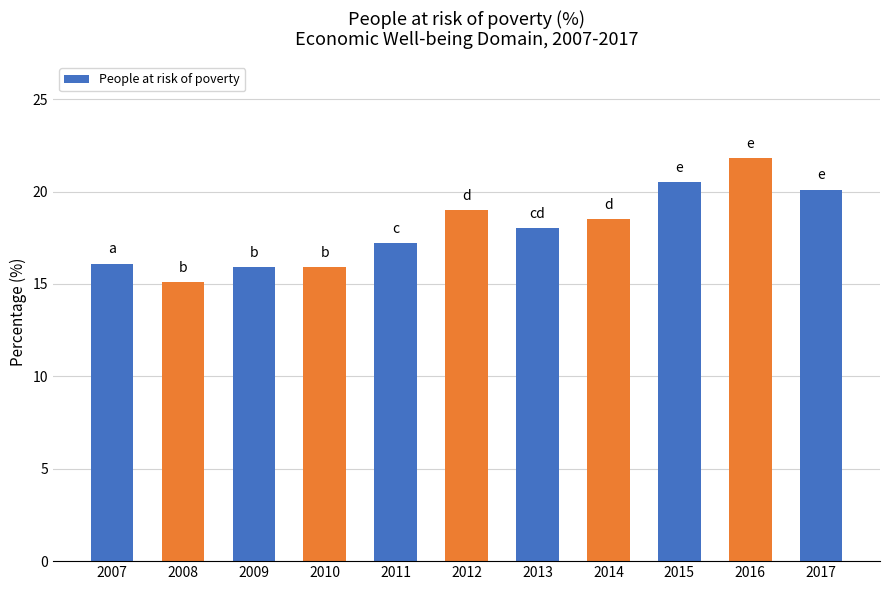

How many categories are shown in the chart?

11